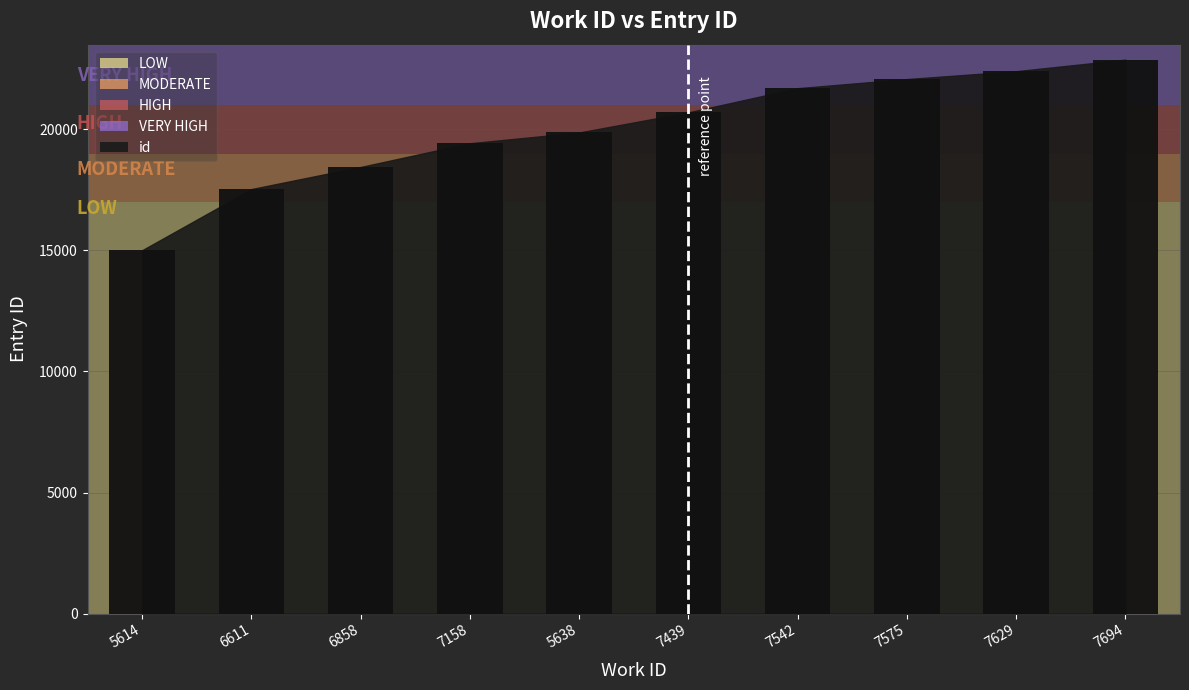

The chart shows a value of 18448 at 6858. True or false?

True